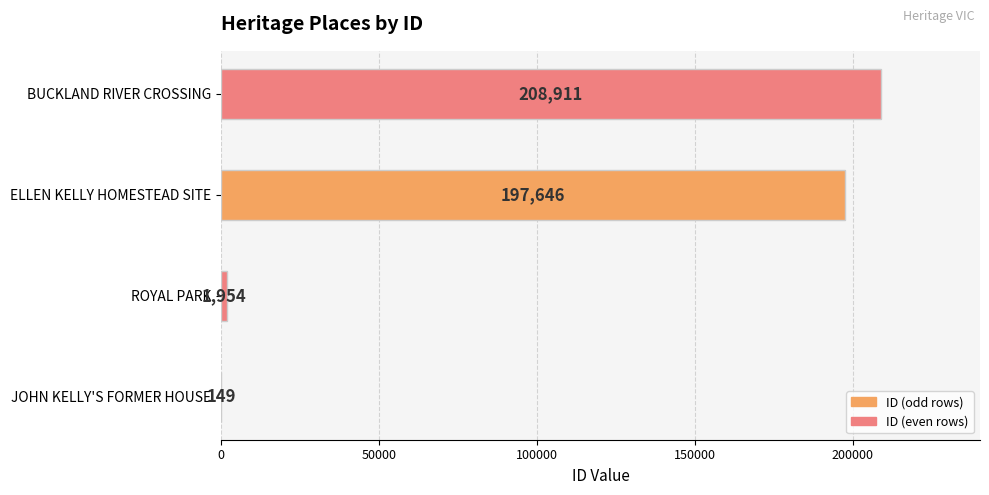

The value at ELLEN KELLY HOMESTEAD SITE is 94712. True or false?

False